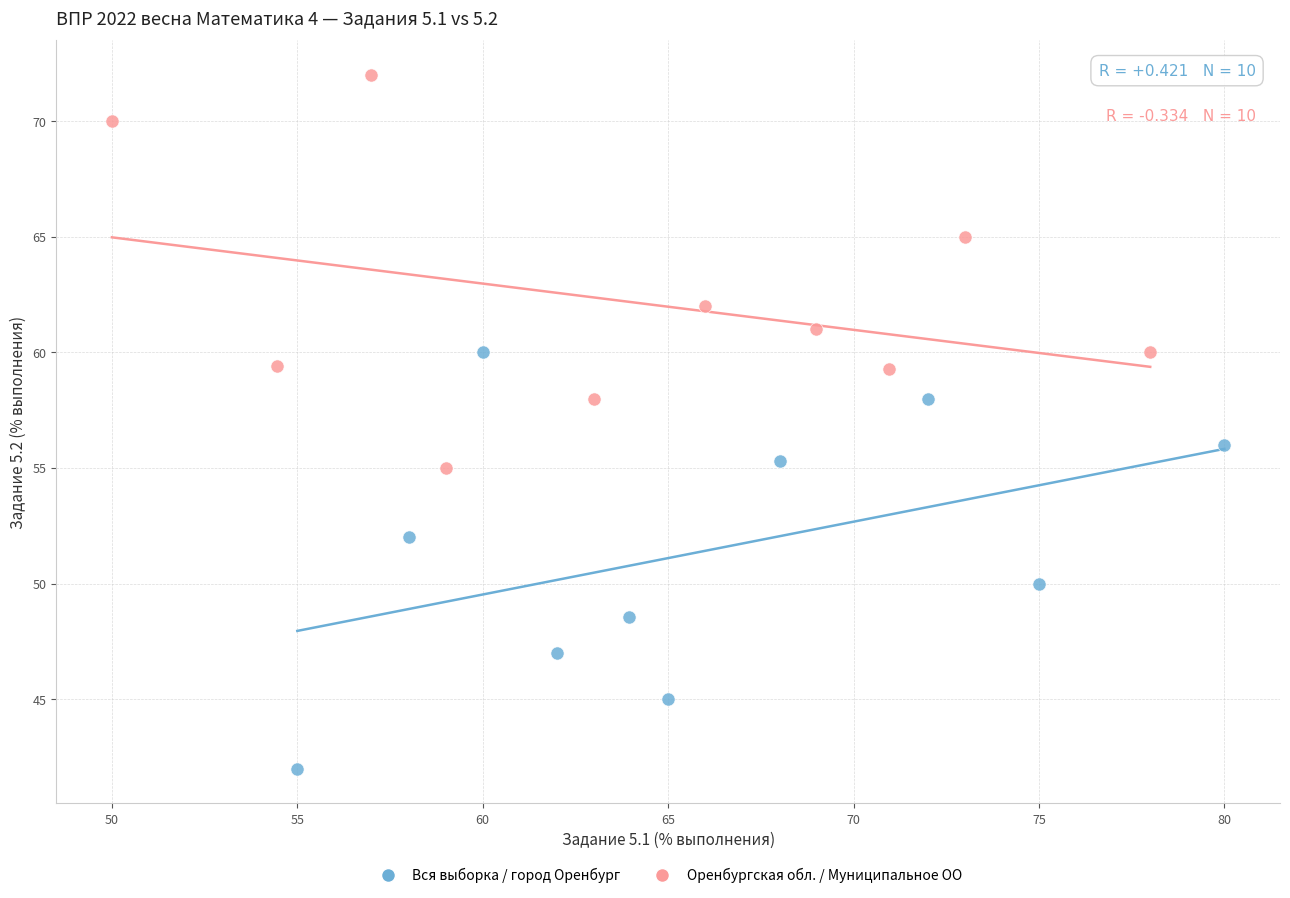

Which series reaches the maximum Y coordinate?

Оренбургская обл. / Муниципальное ОО